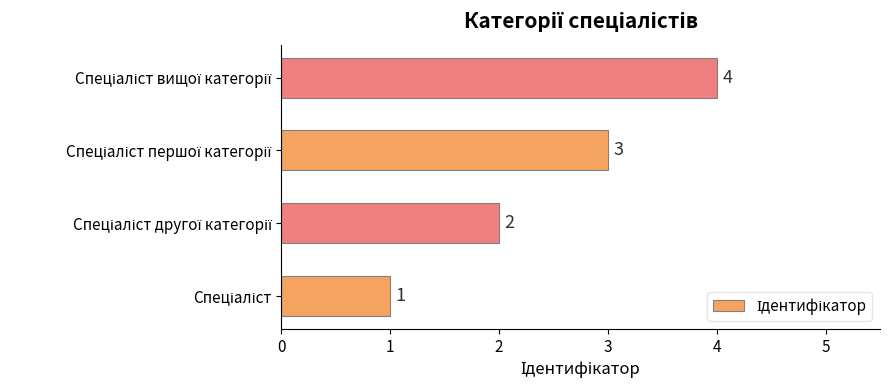

What is the minimum value shown in the chart?

1